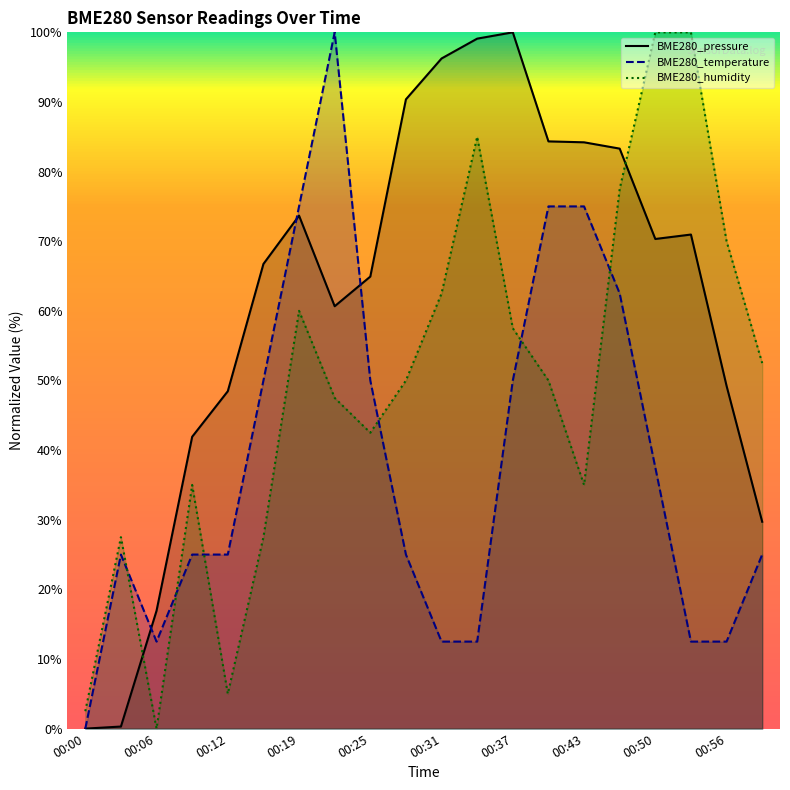

The BME280_temperature series shows 50.0 at 00:37. True or false?

True